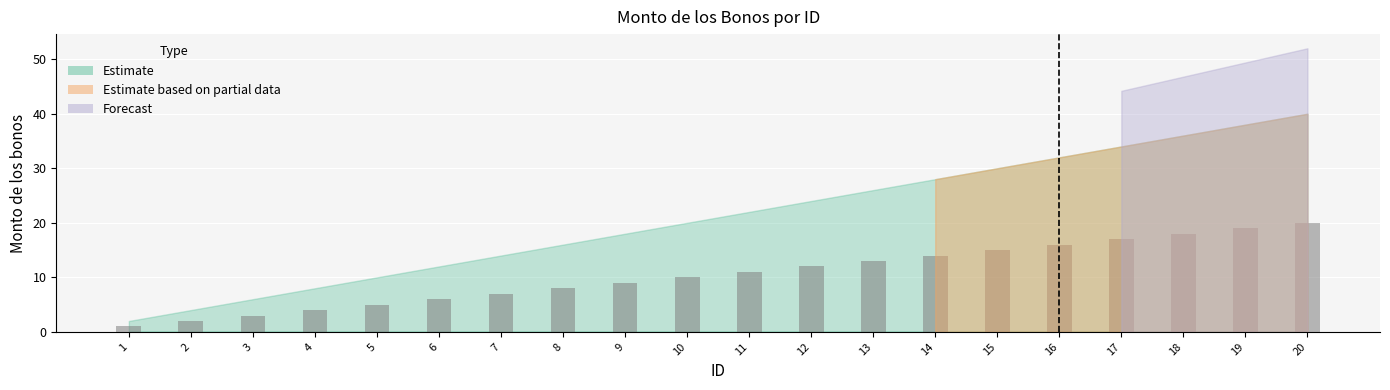

At which category does the chart reach its minimum across all series?

1